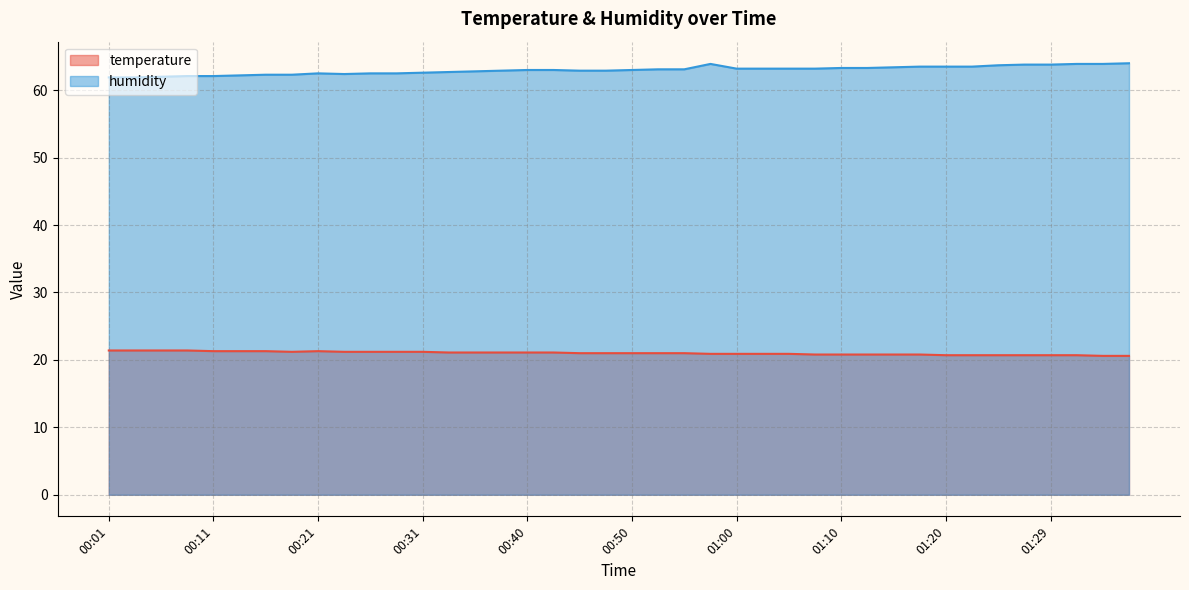

How many values in the humidity series are below 63?

18